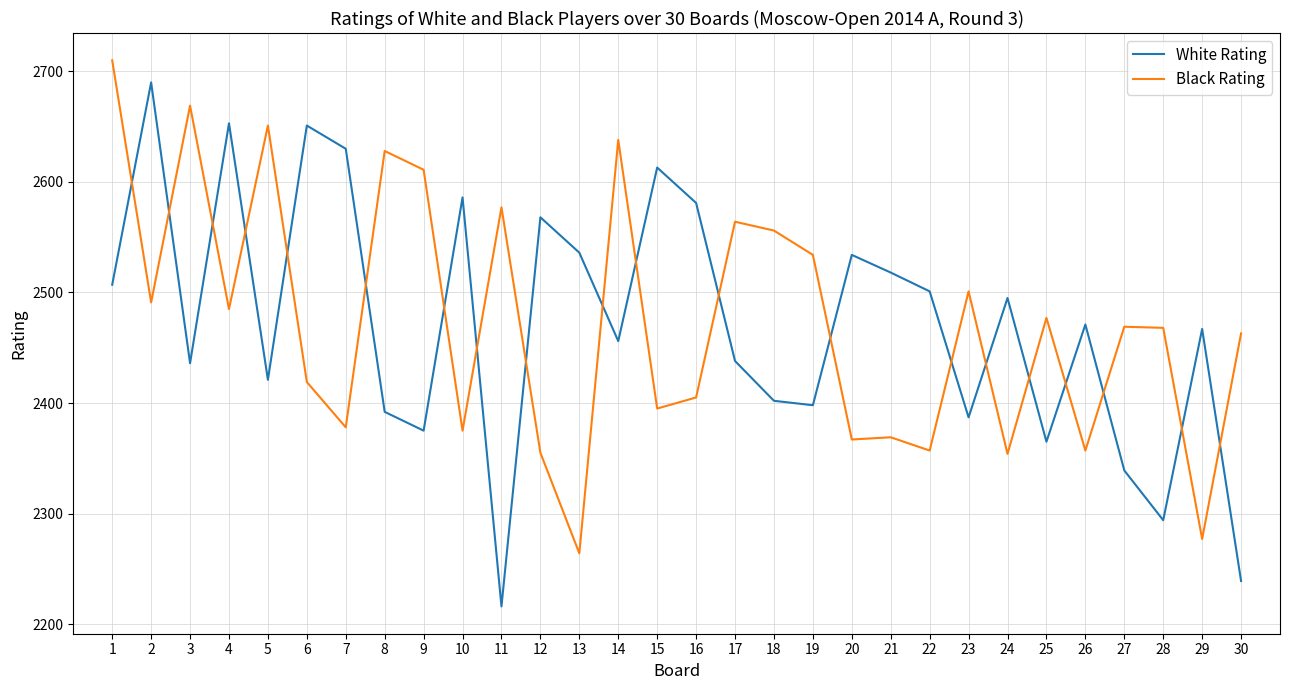

Is the value of Black Rating at 4 greater than the value of White Rating at 2?

No